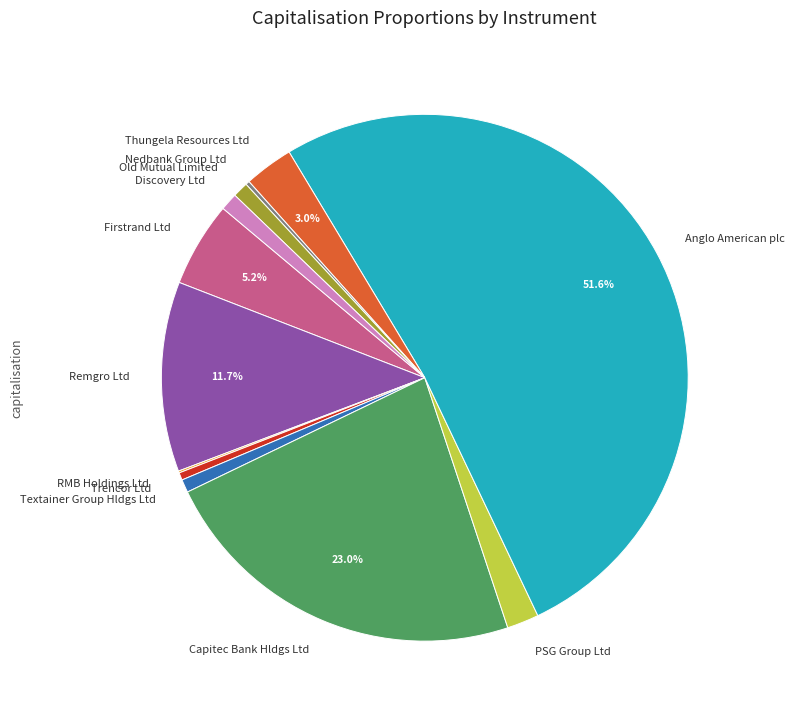

True or false: Anglo American plc accounts for 37% of the total.

False